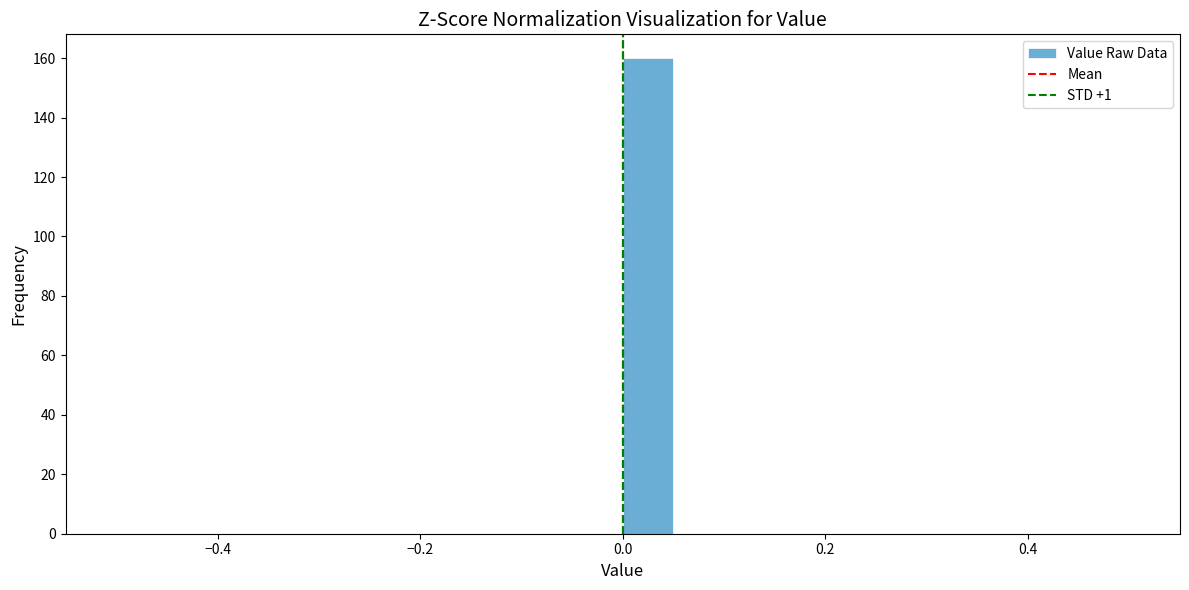

Around what value on the x-axis is the tallest bar? Give the approximate position of its centre, as read against the axis.

0.02